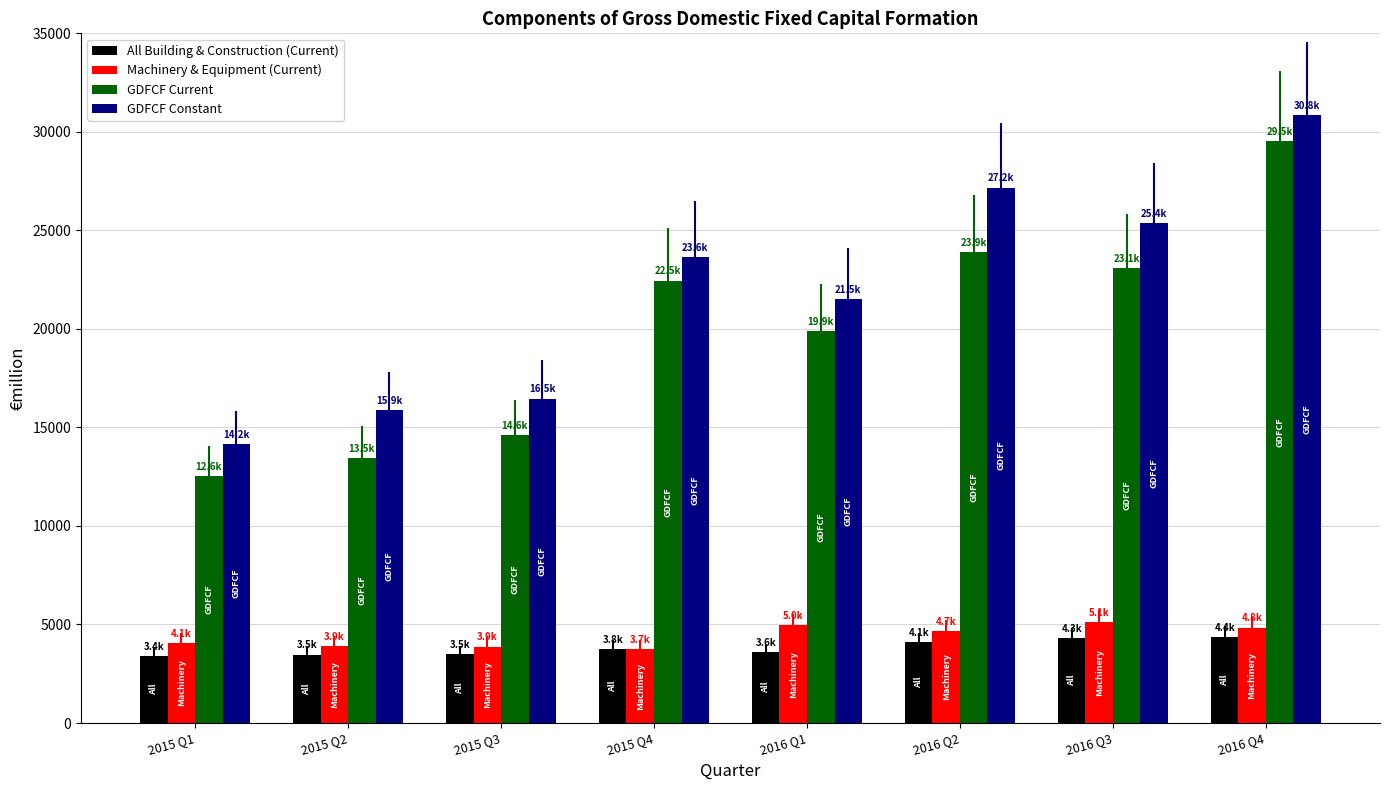

Which series changed the most between 2015 Q1 and 2016 Q2?

GDFCF Constant